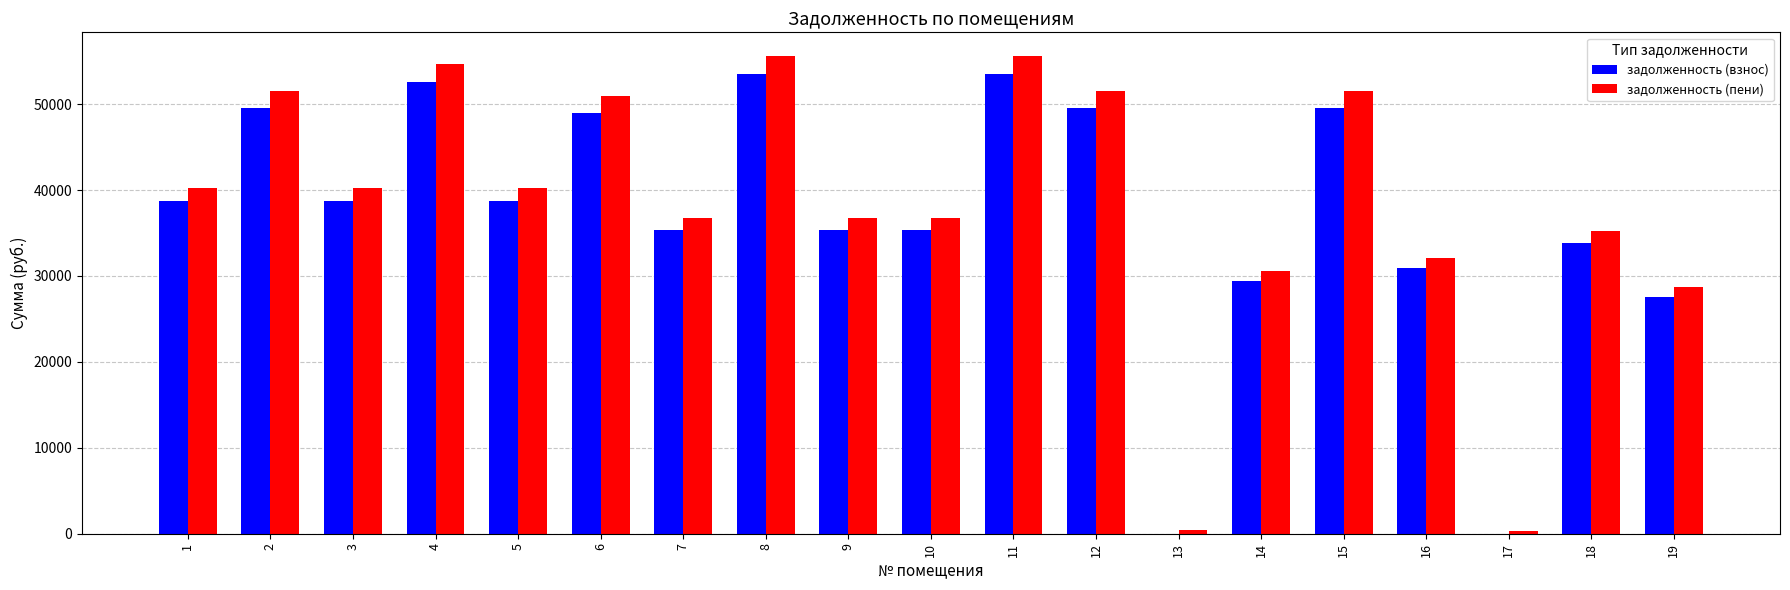

Between 17 and 18, which series saw the biggest shift?

задолженность (пени)